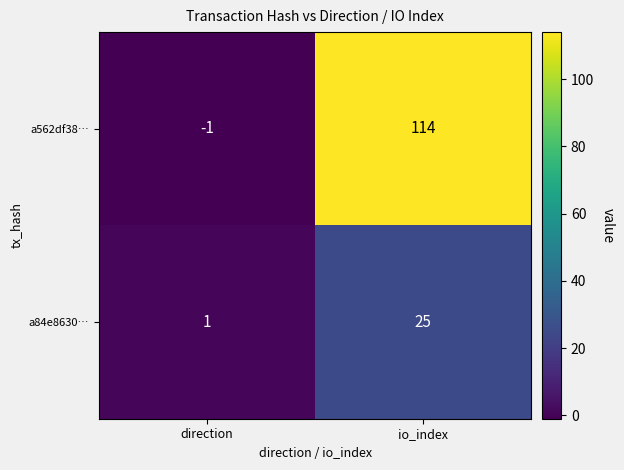

Which label corresponds to the smallest value in the chart?

direction